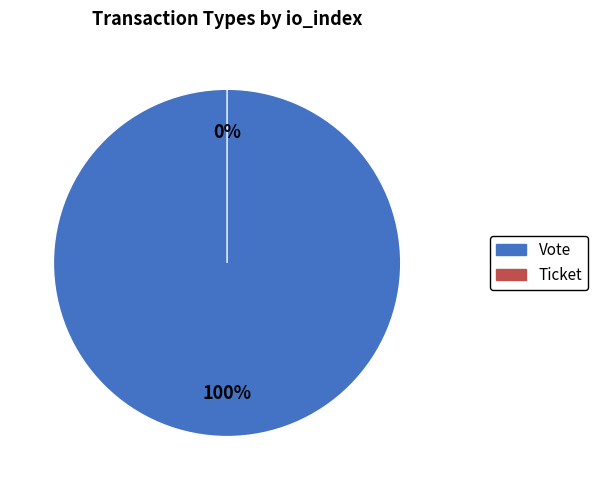

What is the change in value from Vote to Ticket?

-1